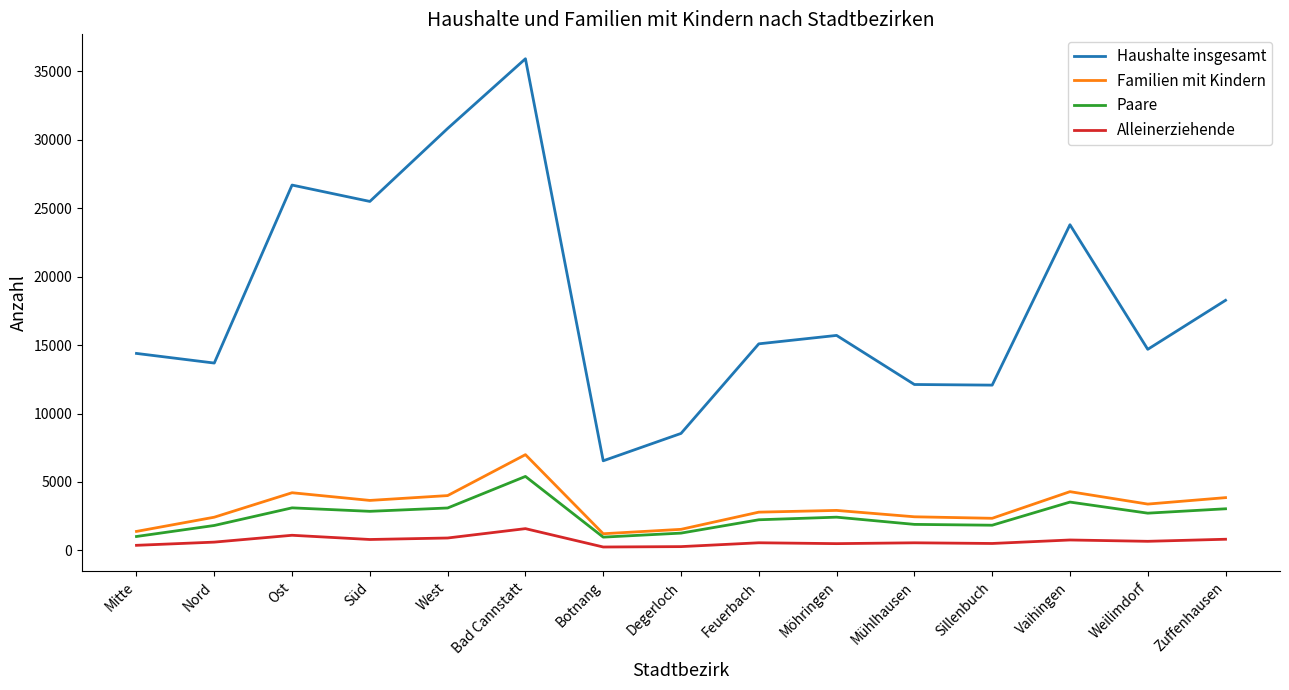

What is the sum of the Paare values at Nord and Vaihingen?

5352